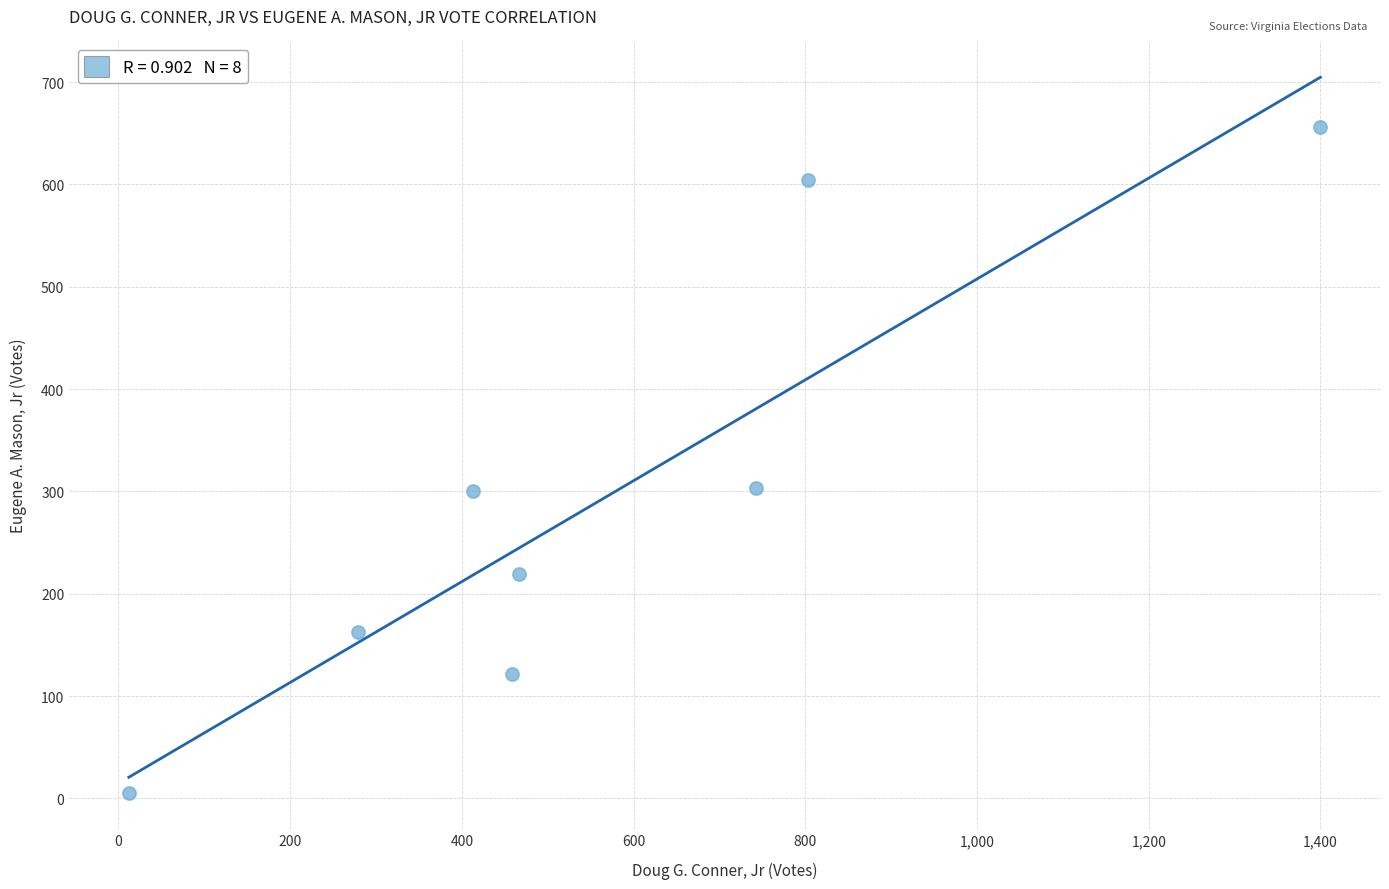

What is the average X value?

572